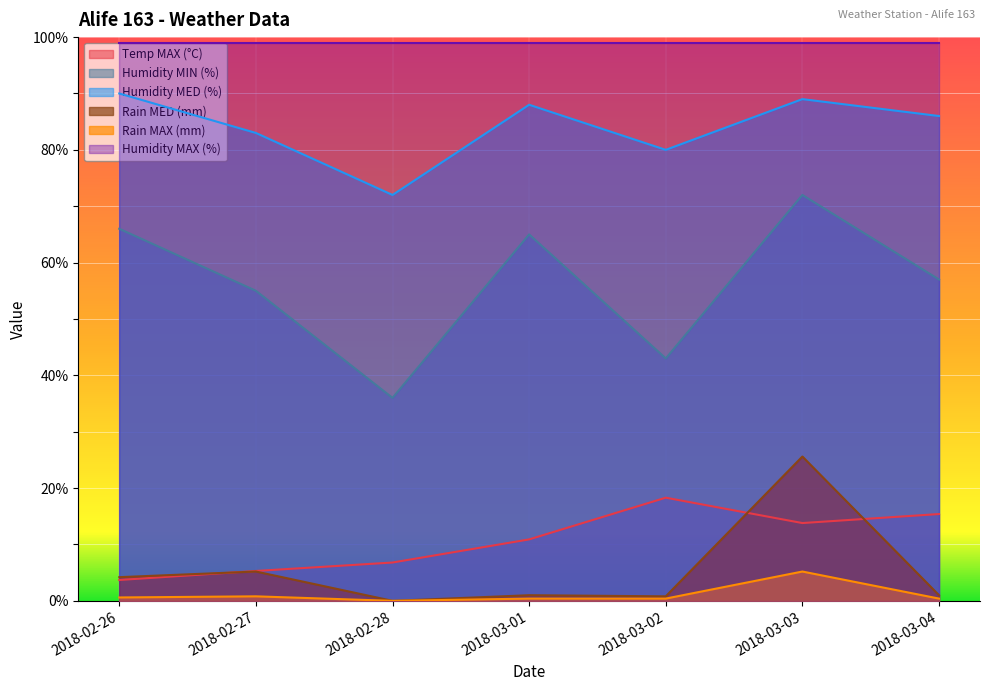

What is the maximum value for Rain MED (mm)?

25.6